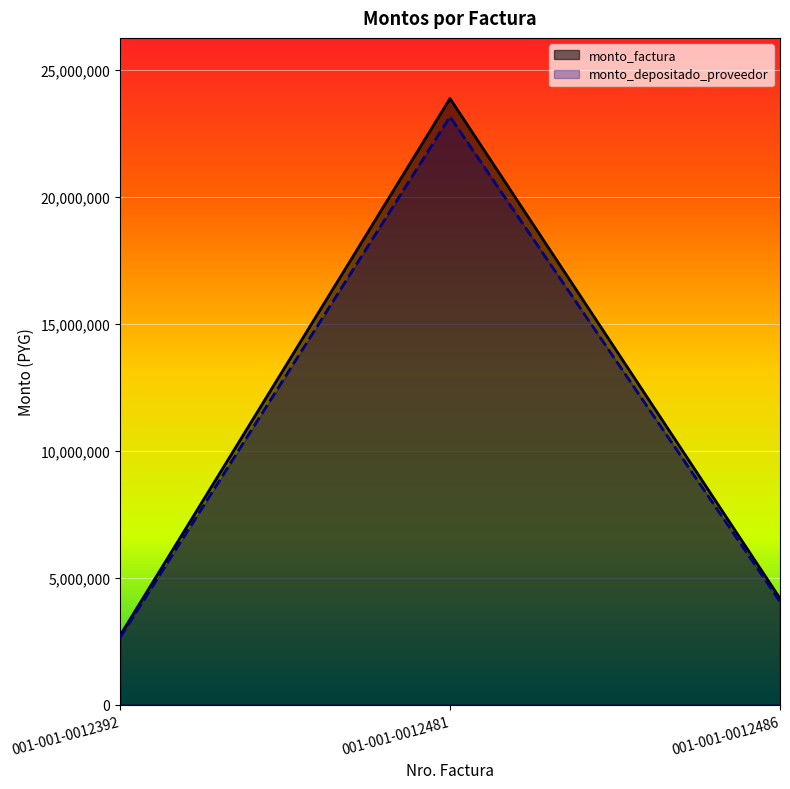

How many data points in monto_depositado_proveedor are less than 4058480?

1